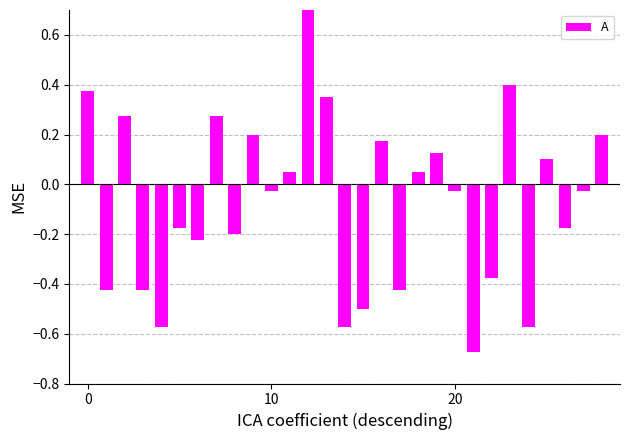

What is the difference between the values at 19 and 3?

0.6